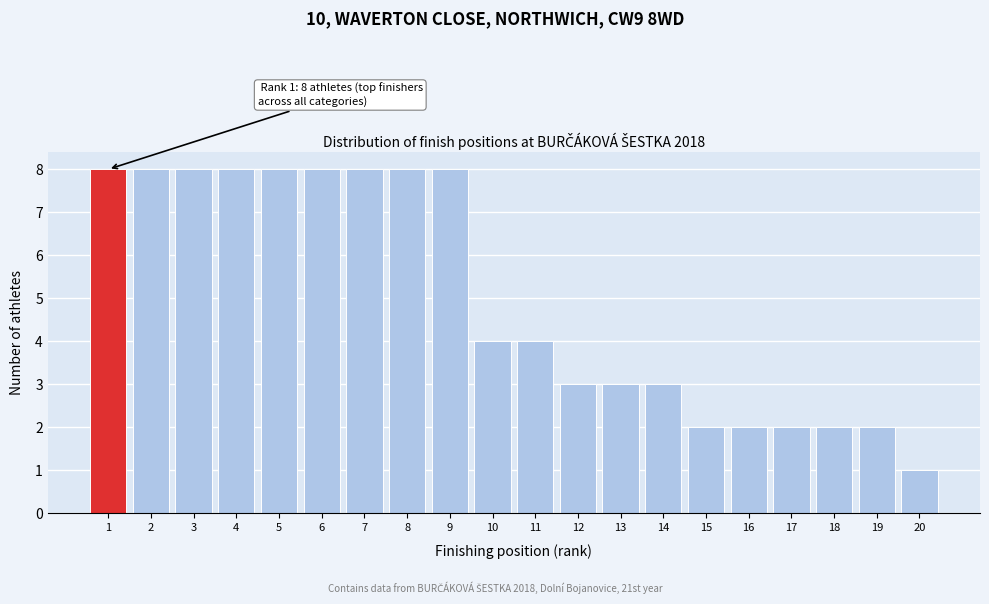

Reading left to right, what are all the values shown in this chart?

8	8	8	8	8	8	8	8	8	4	4	3	3	3	2	2	2	2	2	1